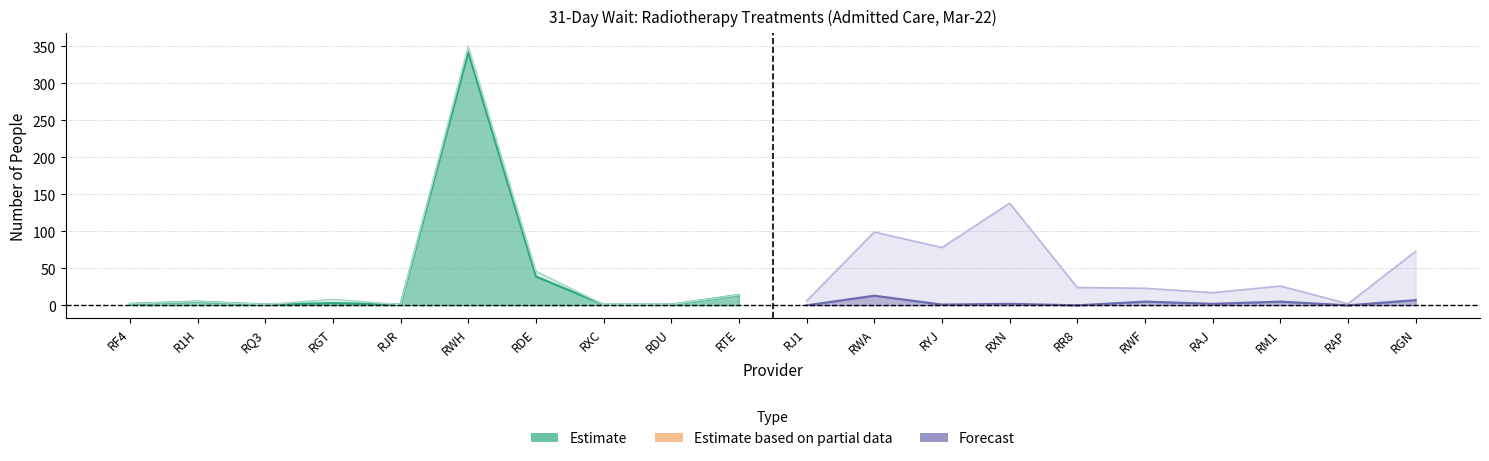

What is the average value of the total series?

46